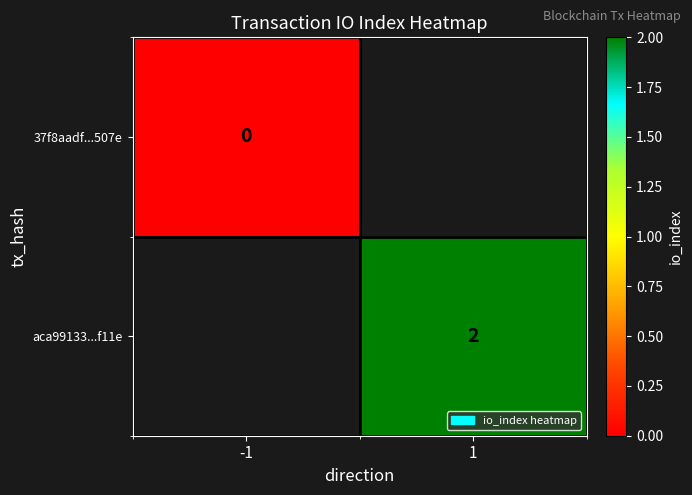

Is it true that aca99133...f11e equals 2 at 1?

True